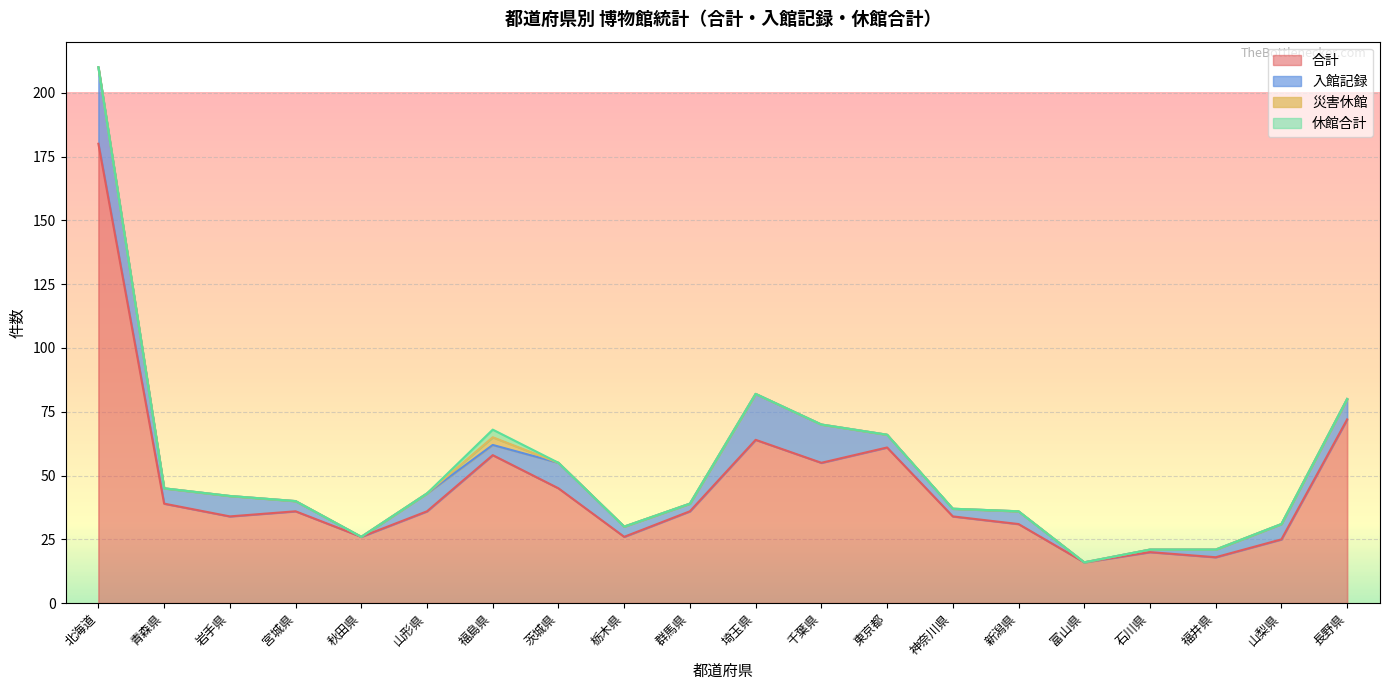

What is the total value across all series at 東京都?

66